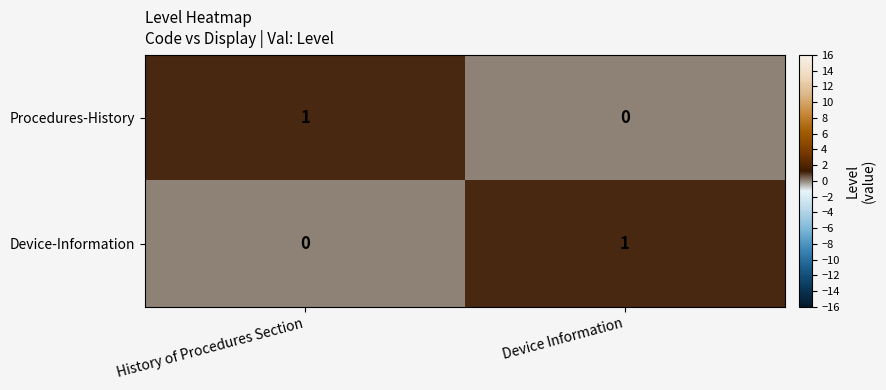

At Device Information, list the series in order from smallest to largest.

Procedures-History, Device-Information